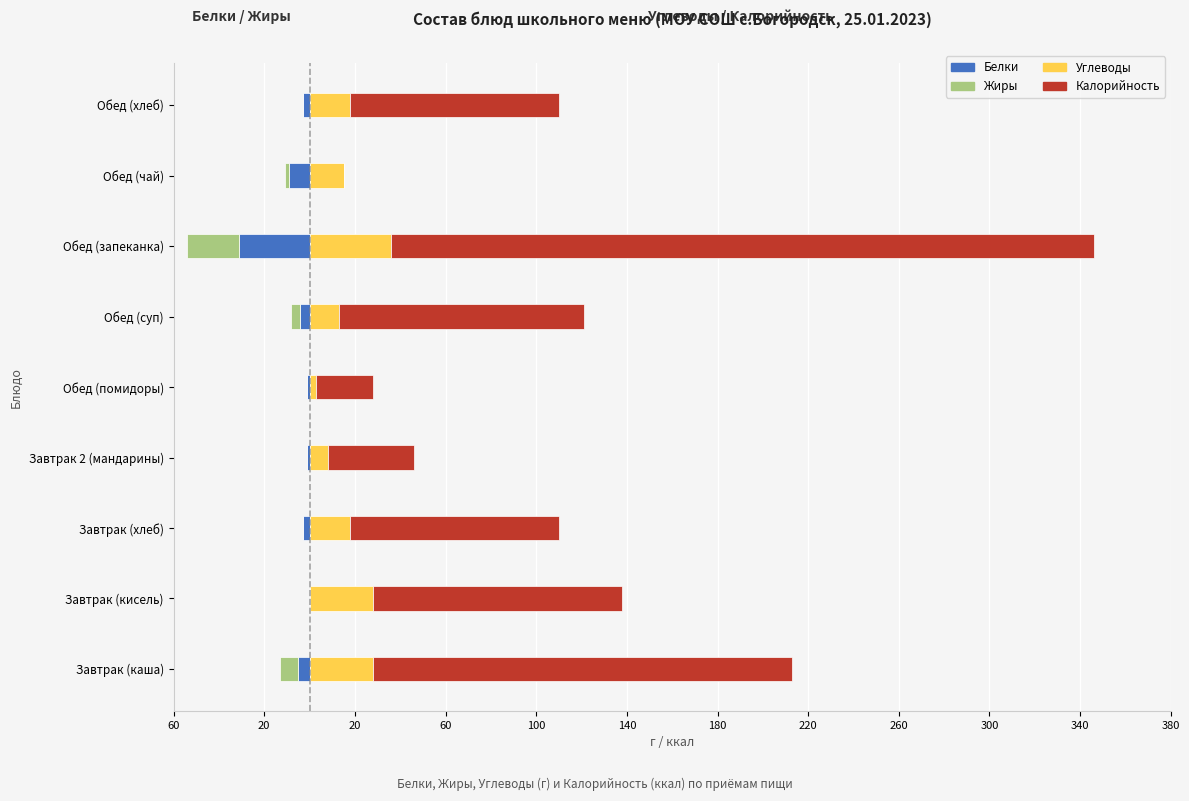

Which series has the widest spread of values?

Калорийность